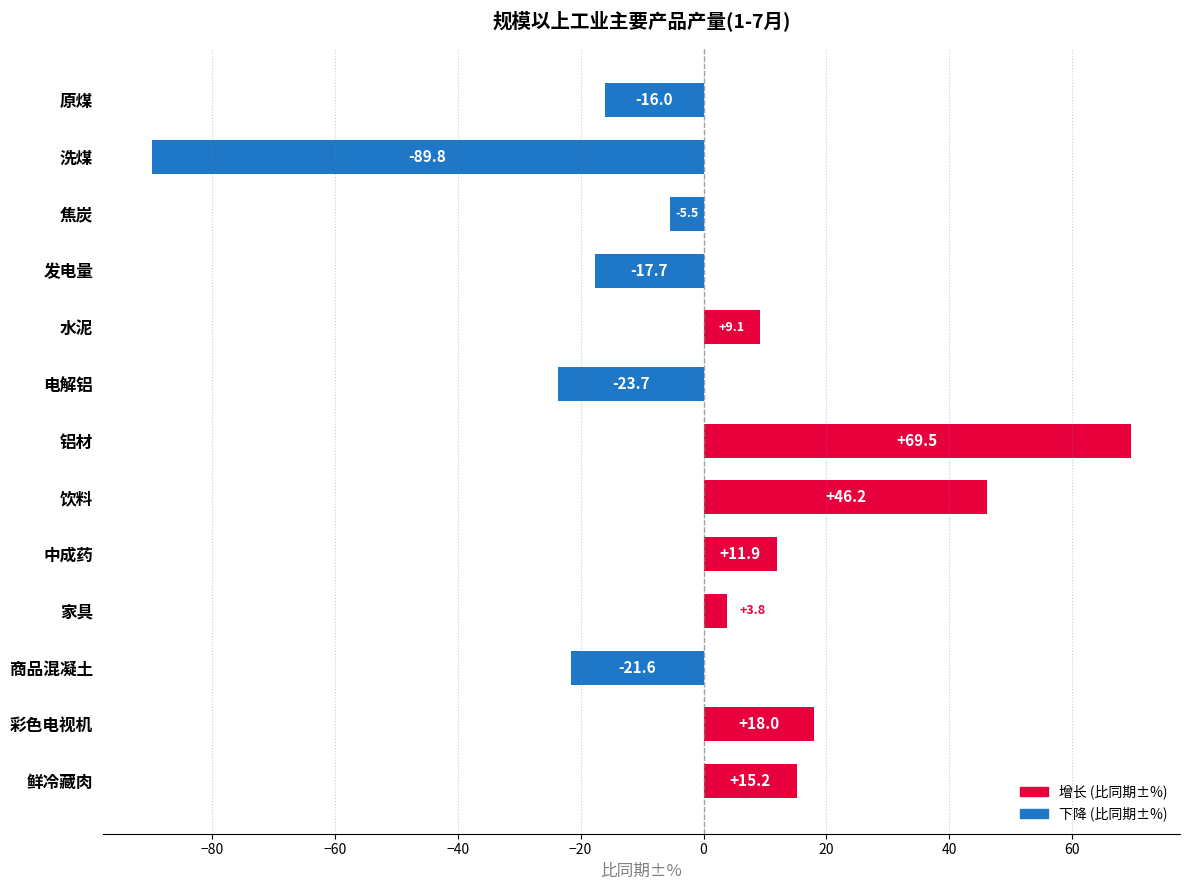

Does the chart contain stacked bars?

No